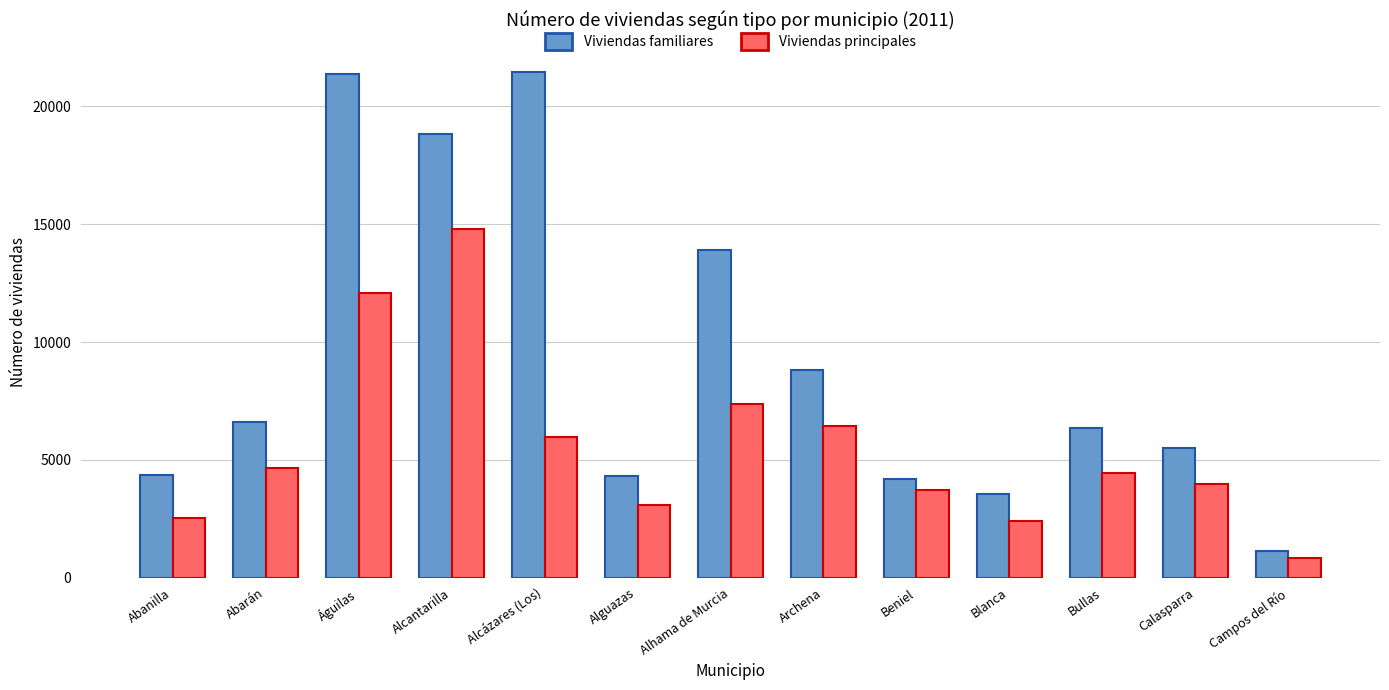

What position from the right is Abarán?

12